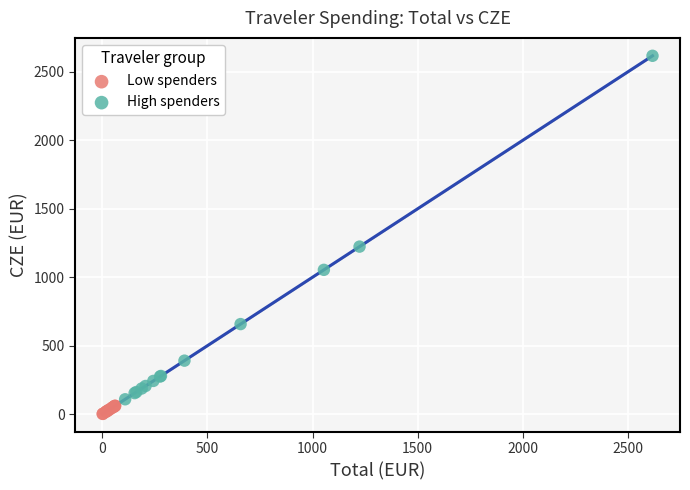

Which series contains the highest Y value?

High spenders